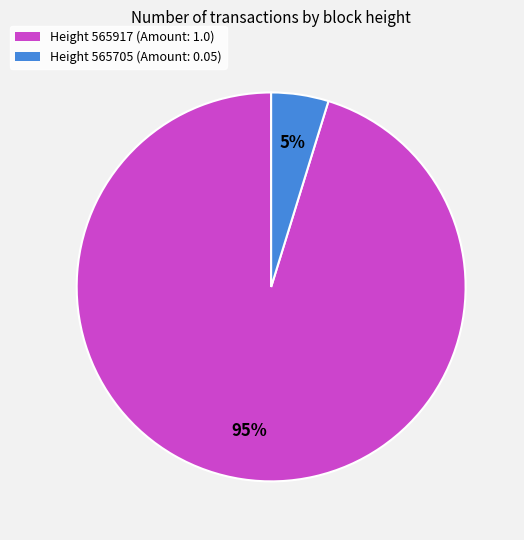

To the nearest percent, what is the difference between the largest and smallest slice percentages?

90%